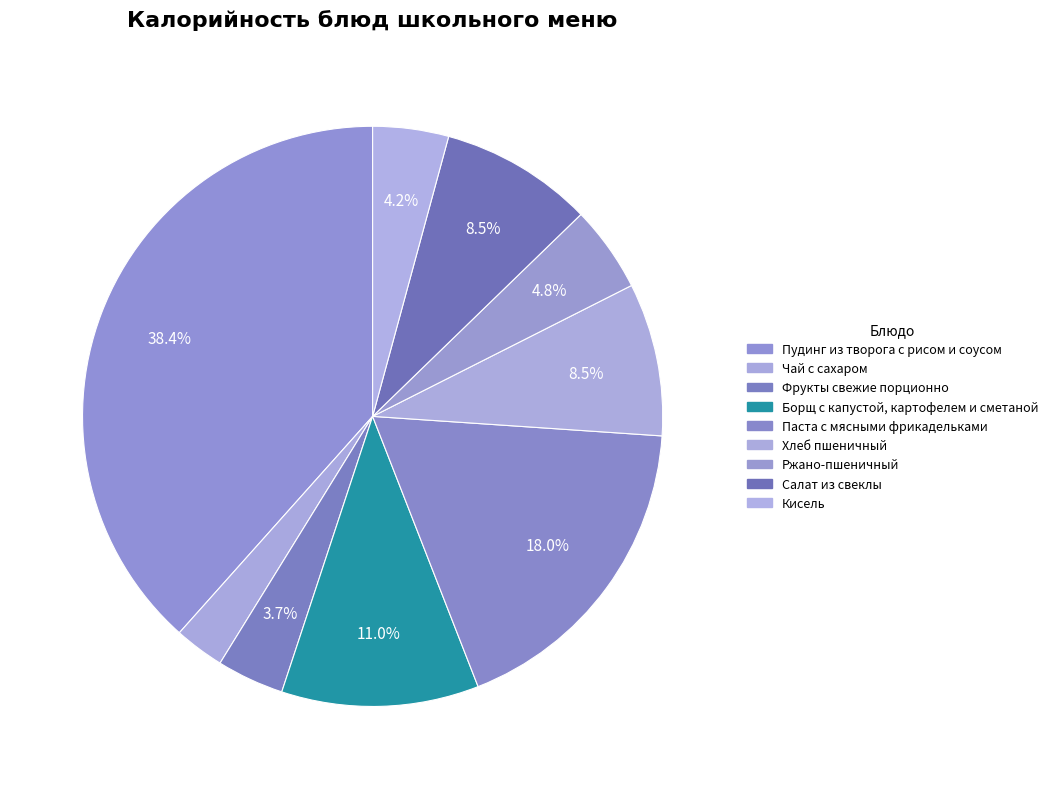

What percentage do Паста с мясными фрикадельками and Хлеб пшеничный together represent?

26.5%